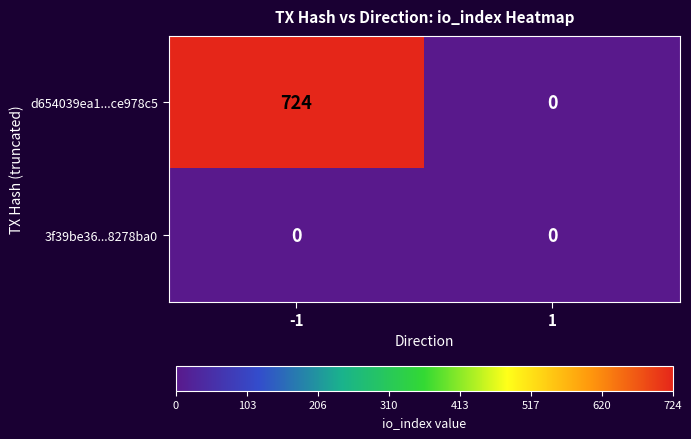

Reading right to left, extract all data points from this chart.

d654039ea1...ce978c5: 1=0	-1=724
3f39be36...8278ba0: 1=0	-1=0